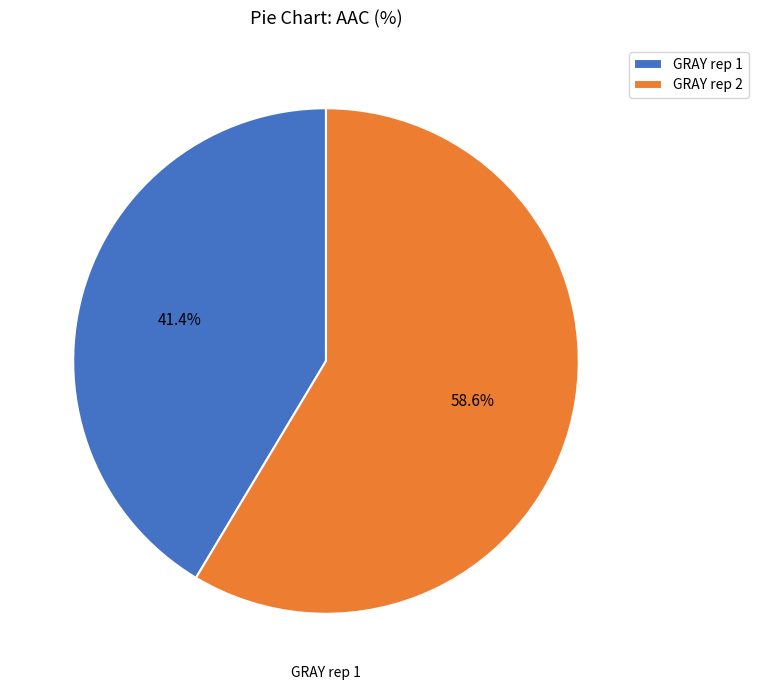

Does GRAY rep 2 account for over 50% of the chart?

Yes